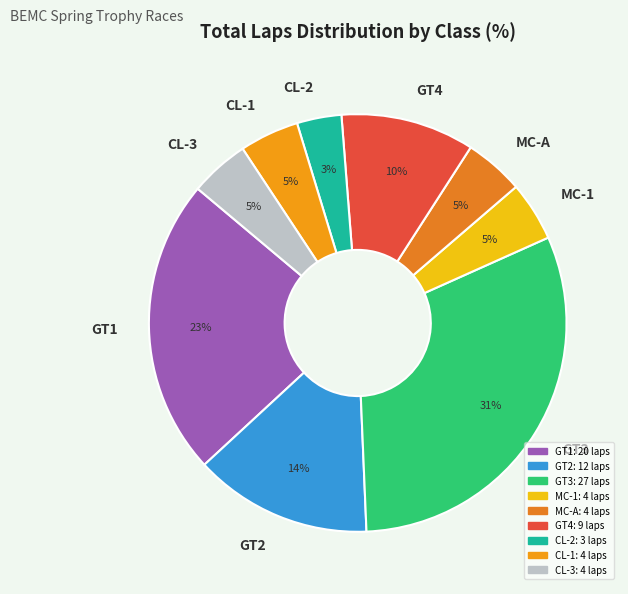

Does CL-3 represent more than half of the total?

No